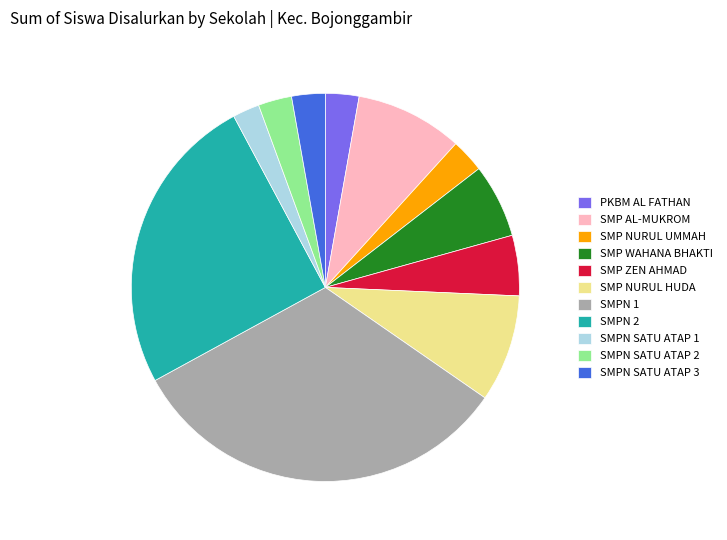

How many slices are in this pie chart?

11